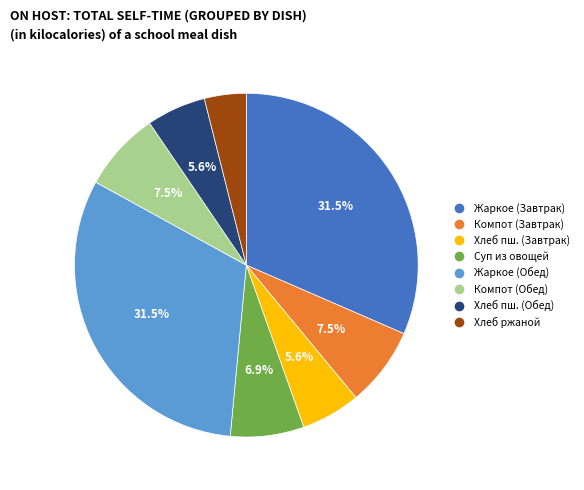

Does any single category account for the majority?

No